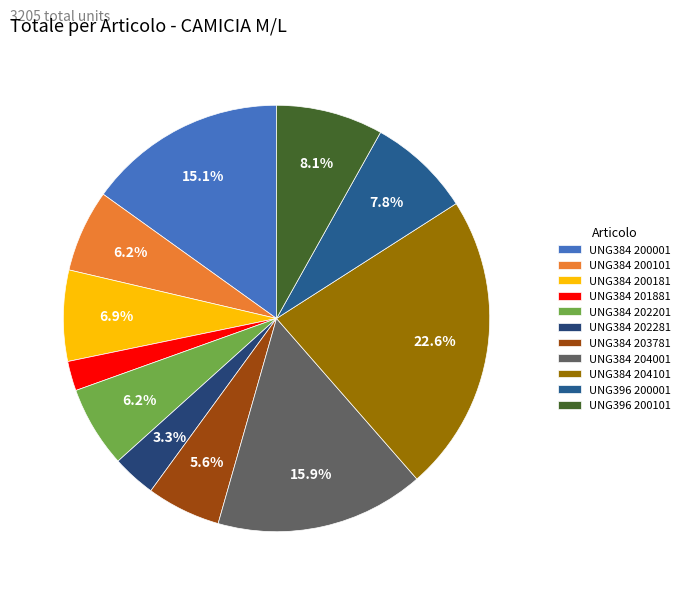

Rank the categories by value from lowest to highest.

CAMICIA COLLO 384 - SKY BLUE (UNG384 201881), CAMICIA COLLO 384 - SKY BLUE (UNG384 202281), CAMICIA COLLO 384 - SKY BLUE (UNG384 203781), CAMICIA COLLO 384 - WHITE (UNG384 202201), CAMICIA COLLO 384 - WHITE (UNG384 200101), CAMICIA COLLO 384 - SKY BLUE (UNG384 200181), CAMICIA COLLO 396 - WHITE (UNG396 200001), CAMICIA COLLO 396 - WHITE (UNG396 200101), CAMICIA COLLO 384 - WHITE (UNG384 200001), CAMICIA COLLO 384 - WHITE (UNG384 204001), CAMICIA COLLO 384 - WHITE (UNG384 204101)